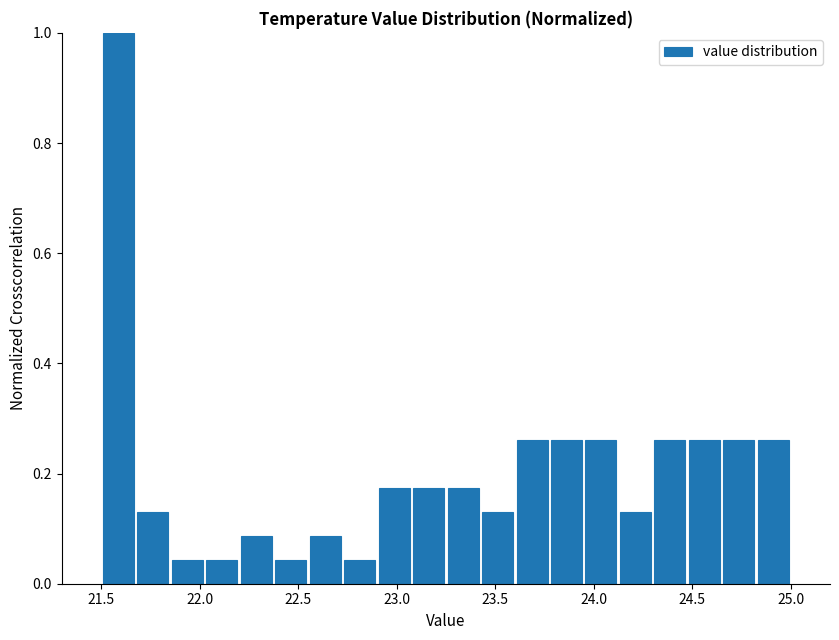

Around what value on the x-axis is the tallest bar? Give the approximate position of its centre, as read against the axis.

21.60